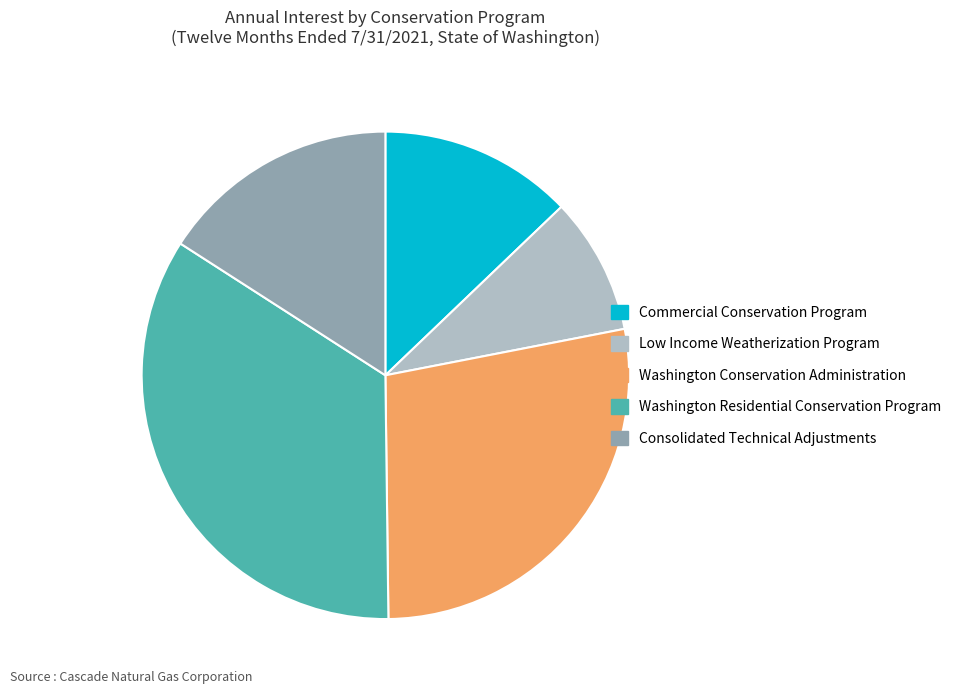

True or false: Washington Residential Conservation Program accounts for 34% of the total.

True